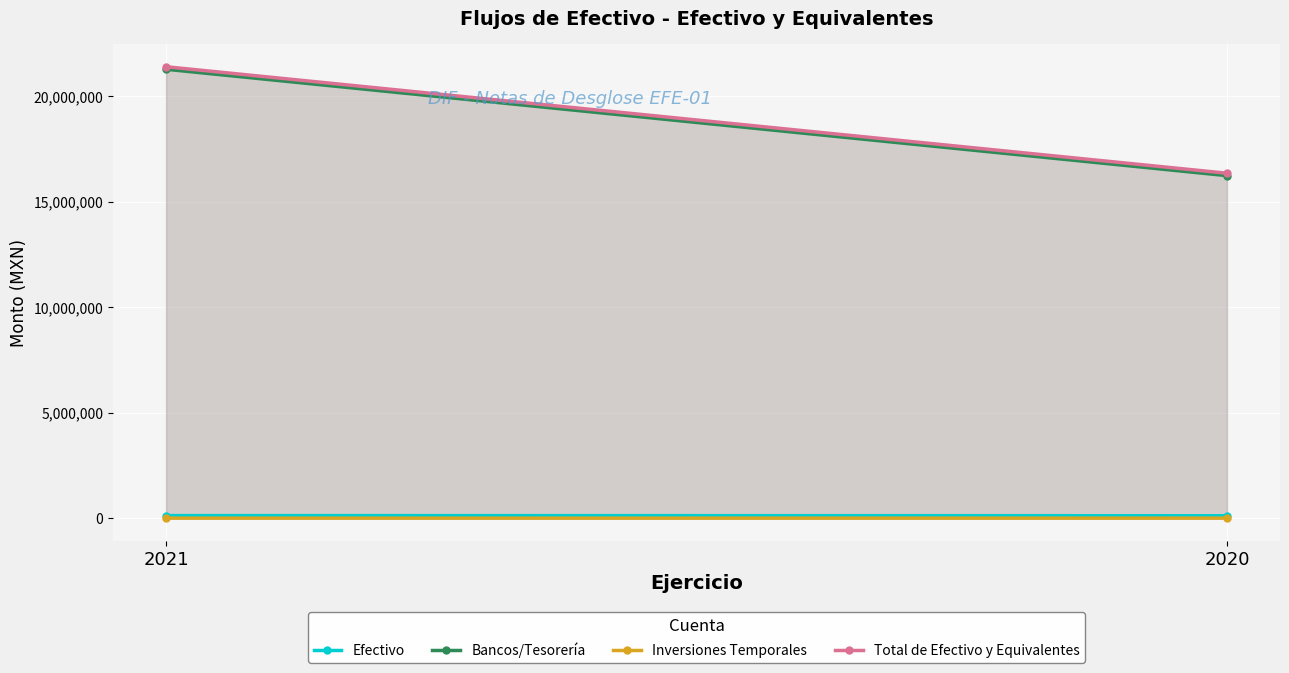

At which label is Efectivo closest to 116835?

2021